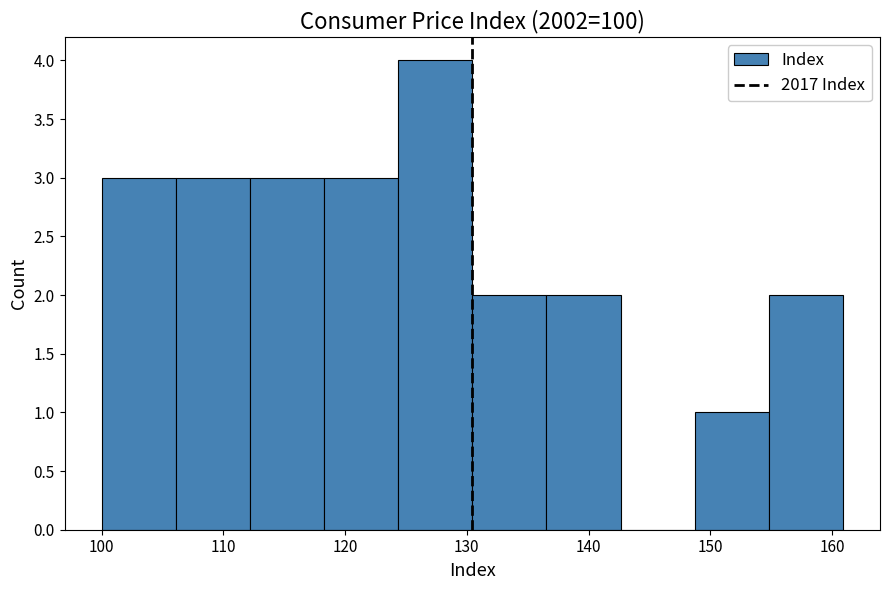

Reading left to right, transcribe this chart: for each bar, give the range it covers on the x-axis and its height. Neither the bar edges nor the heights are printed on the chart, so give them approximately, as read against the axes.

100 to 106: 3
106 to 112: 3
112 to 118: 3
118 to 124: 3
124 to 130: 4
130 to 137: 2
137 to 143: 2
143 to 149: 0
149 to 155: 1
155 to 161: 2